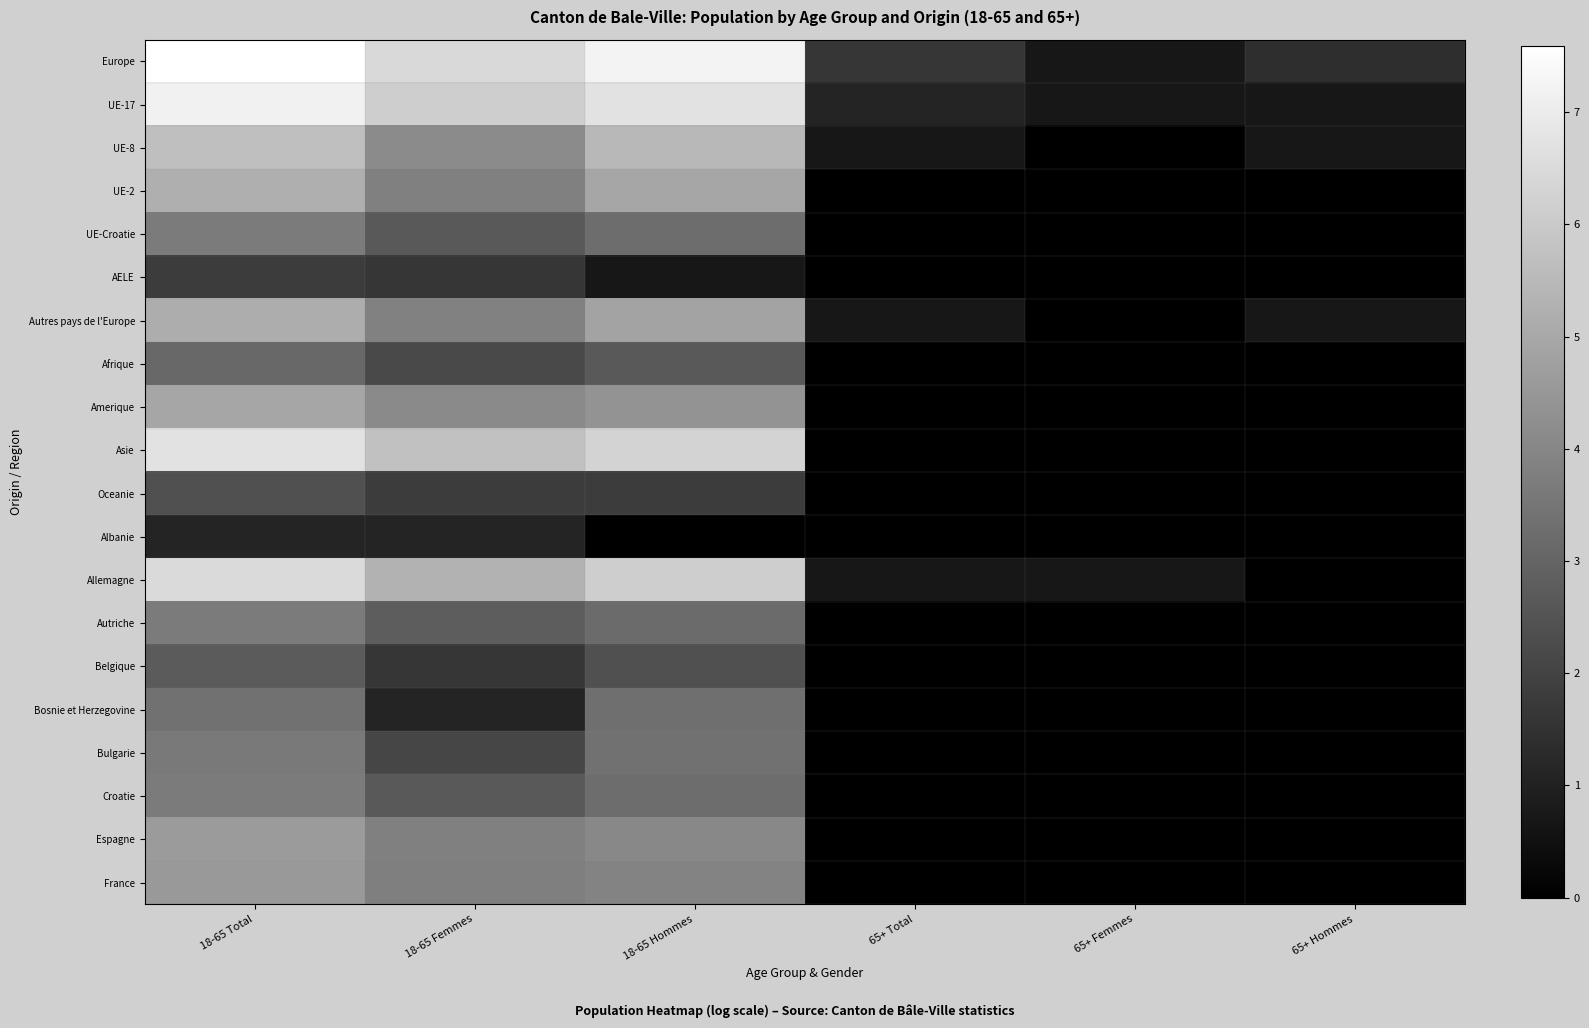

At 18-65 Hommes, list the series in order from smallest to largest.

Albanie, AELE, Oceanie, Belgique, Afrique, Autriche, UE-Croatie, Croatie, Bosnie et Herzegovine, Bulgarie, France, Espagne, Amerique, Autres pays de l'Europe, UE-2, UE-8, Allemagne, Asie, UE-17, Europe